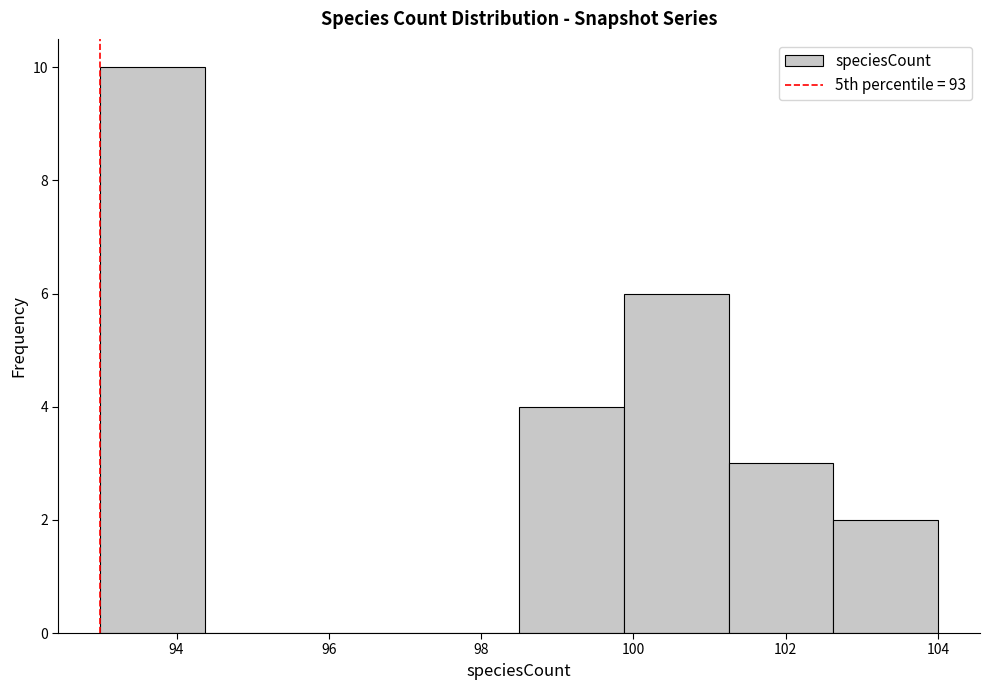

What is the height of the bar covering 101.2 to 102.6 on the x-axis? Neither the bar edges nor the heights are printed on the chart, so give them approximately, as read against the axes.

3